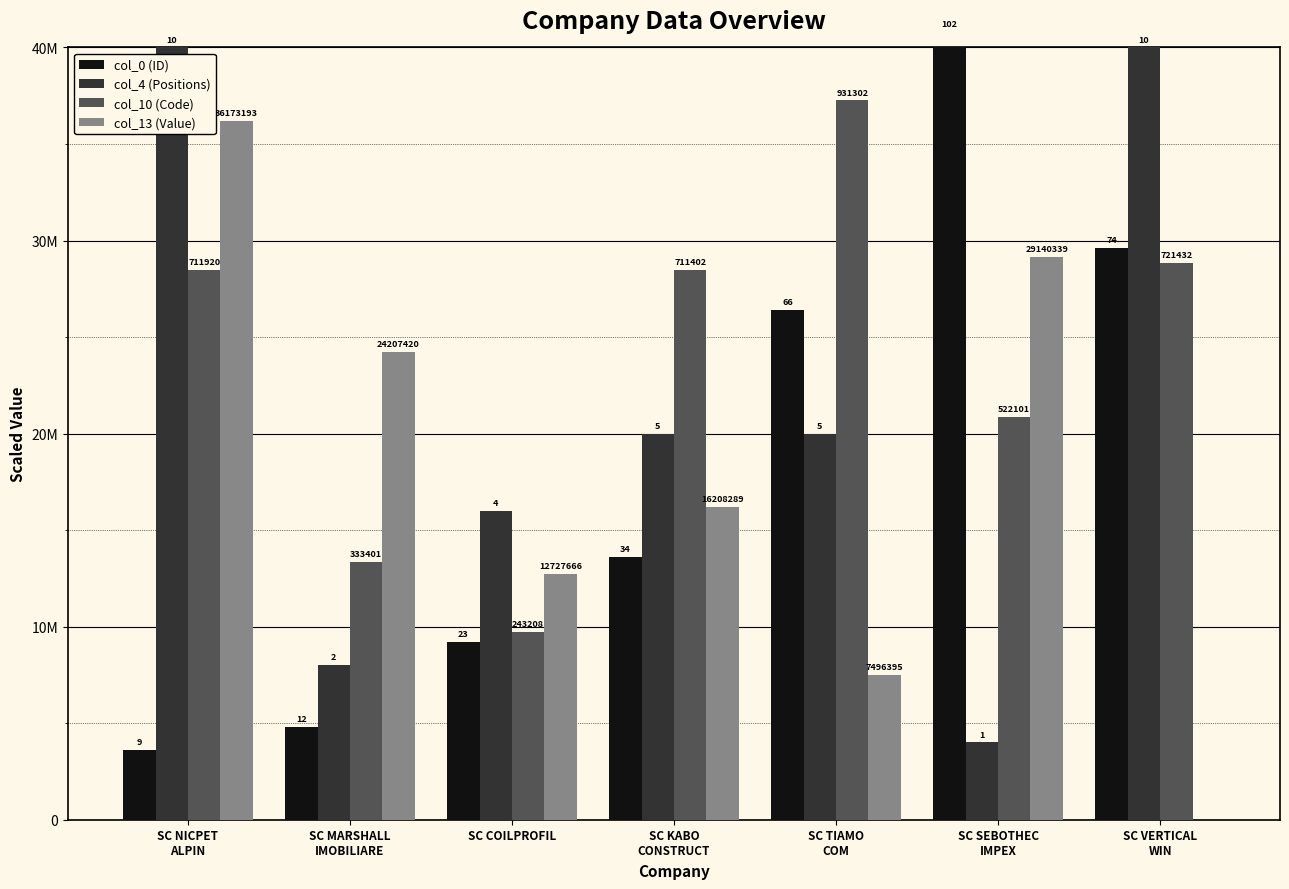

Which series changed the most between SC NICPET
ALPIN and SC VERTICAL
WIN?

col_13 (Value)